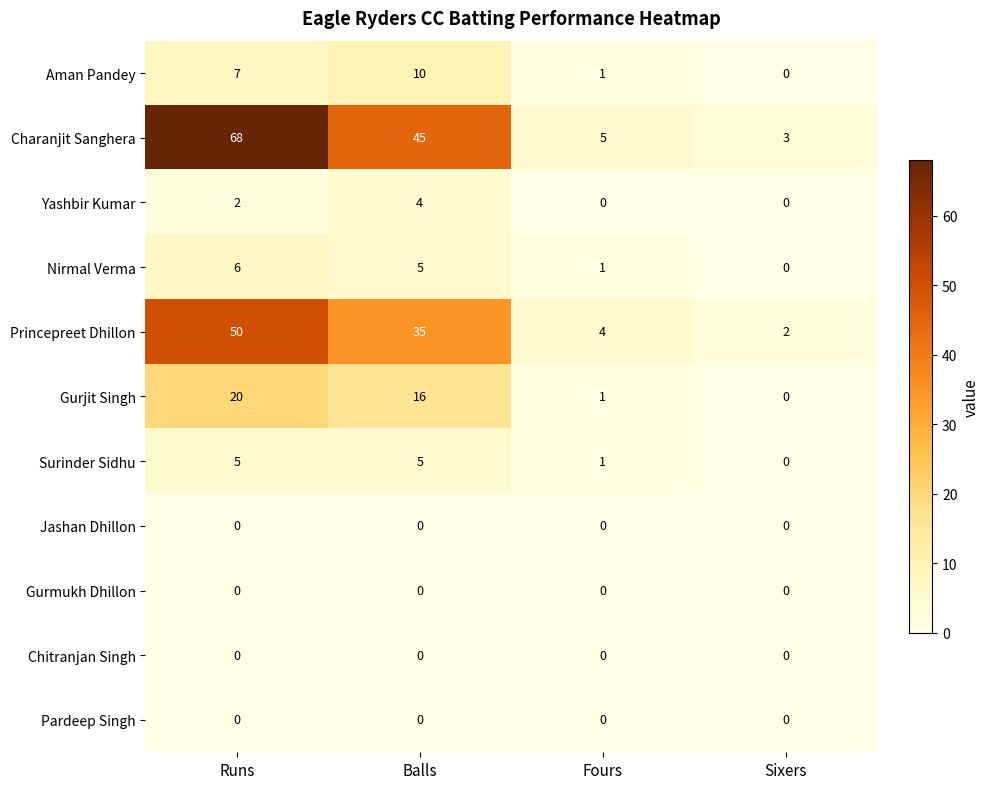

Which series has the largest total across all categories?

Charanjit Sanghera